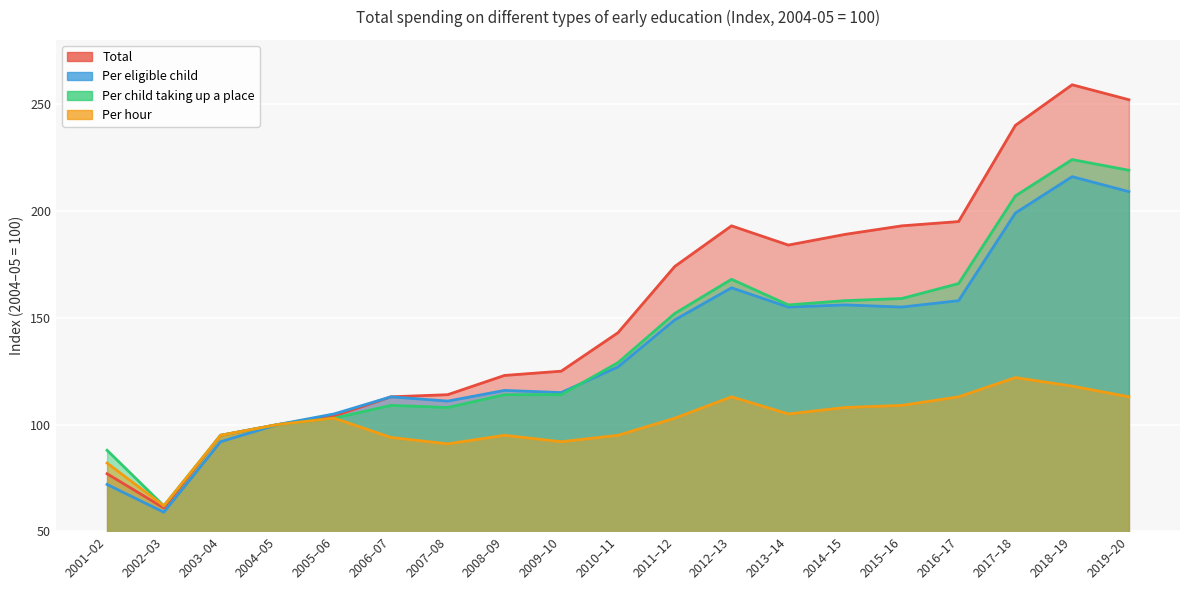

Reading right to left, what are all the values shown in this chart?

Total: 252	259	240	195	193	189	184	193	174	143	125	123	114	113	104	100	95	61	77
Per eligible child: 209	216	199	158	155	156	155	164	149	127	115	116	111	113	105	100	92	59	72
Per child taking up a place: 219	224	207	166	159	158	156	168	152	129	114	114	108	109	103	100	95	62	88
Per hour: 113	118	122	113	109	108	105	113	103	95	92	95	91	94	103	100	95	62	82